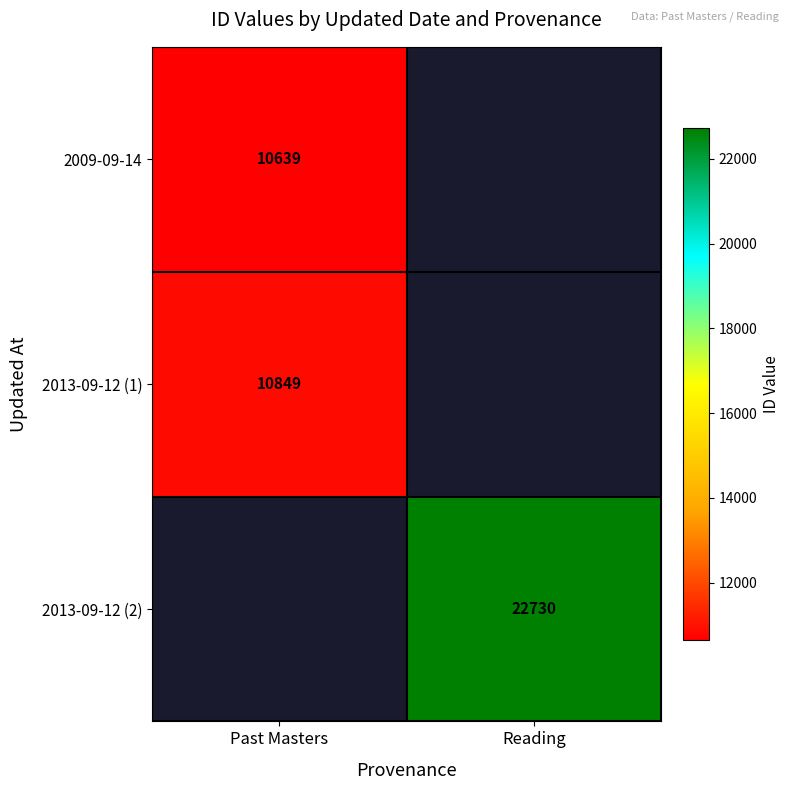

Is it true that 2013-09-12 (2) equals 35156.1 at Reading?

False